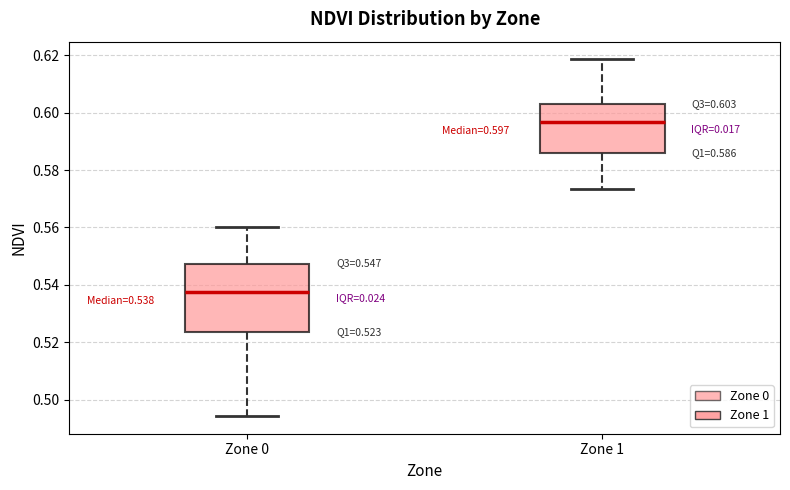

Comparing the boxes themselves (not the whiskers), which one is the tallest?

Zone 0